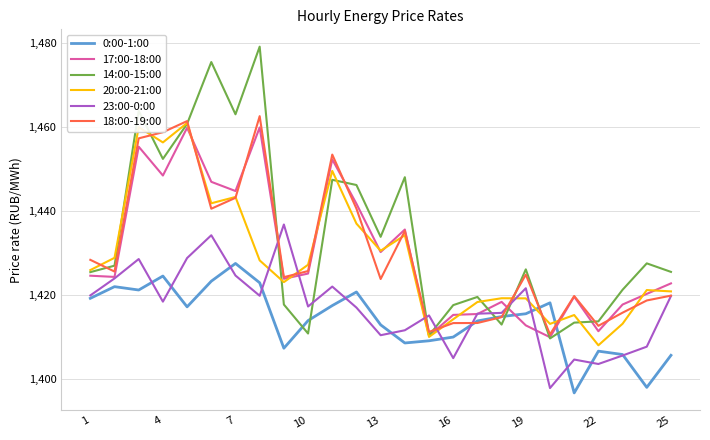

Which series has the largest total across all categories?

14:00-15:00